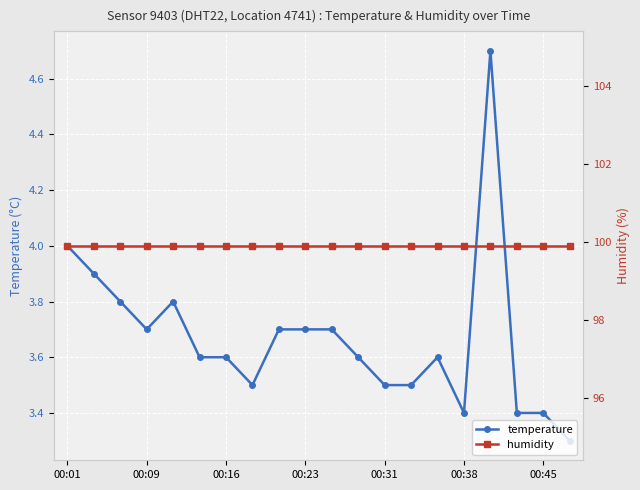

True or false: humidity and temperature cross at least once.

False